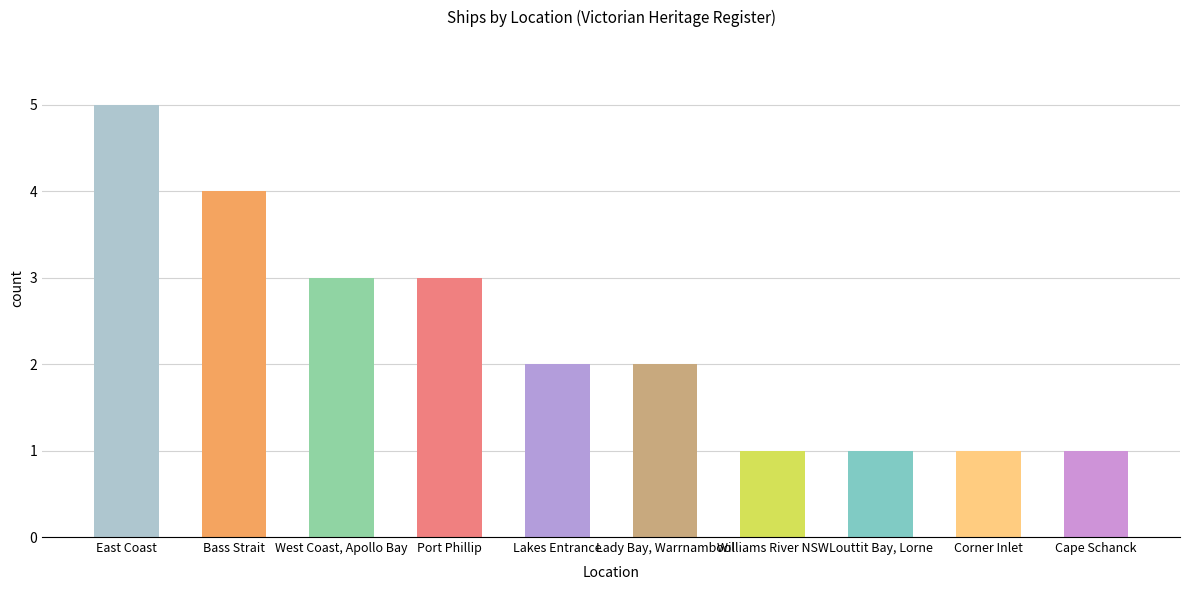

What is the label of the 2nd bar from the left?

Bass Strait